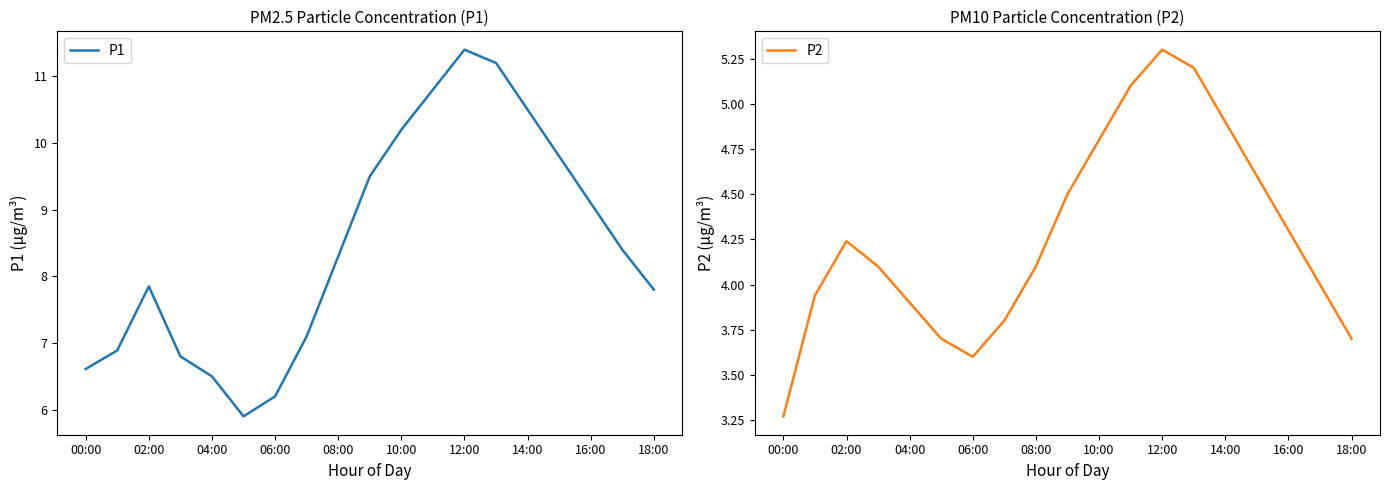

What are all the series names shown in the legend?

P1, P2